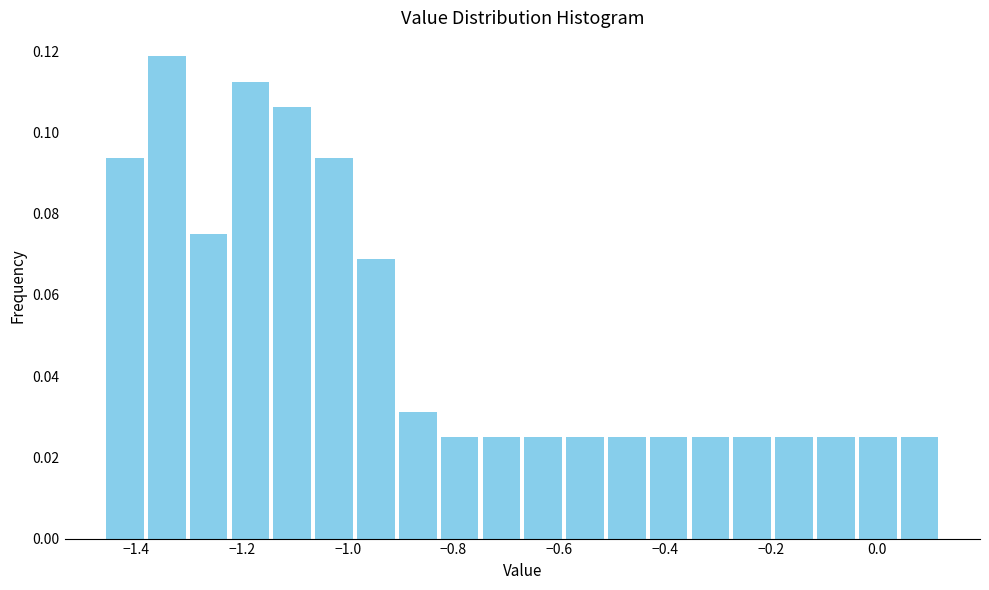

Read against the x-axis, roughly where is the centre of the tallest bar?

-1.34